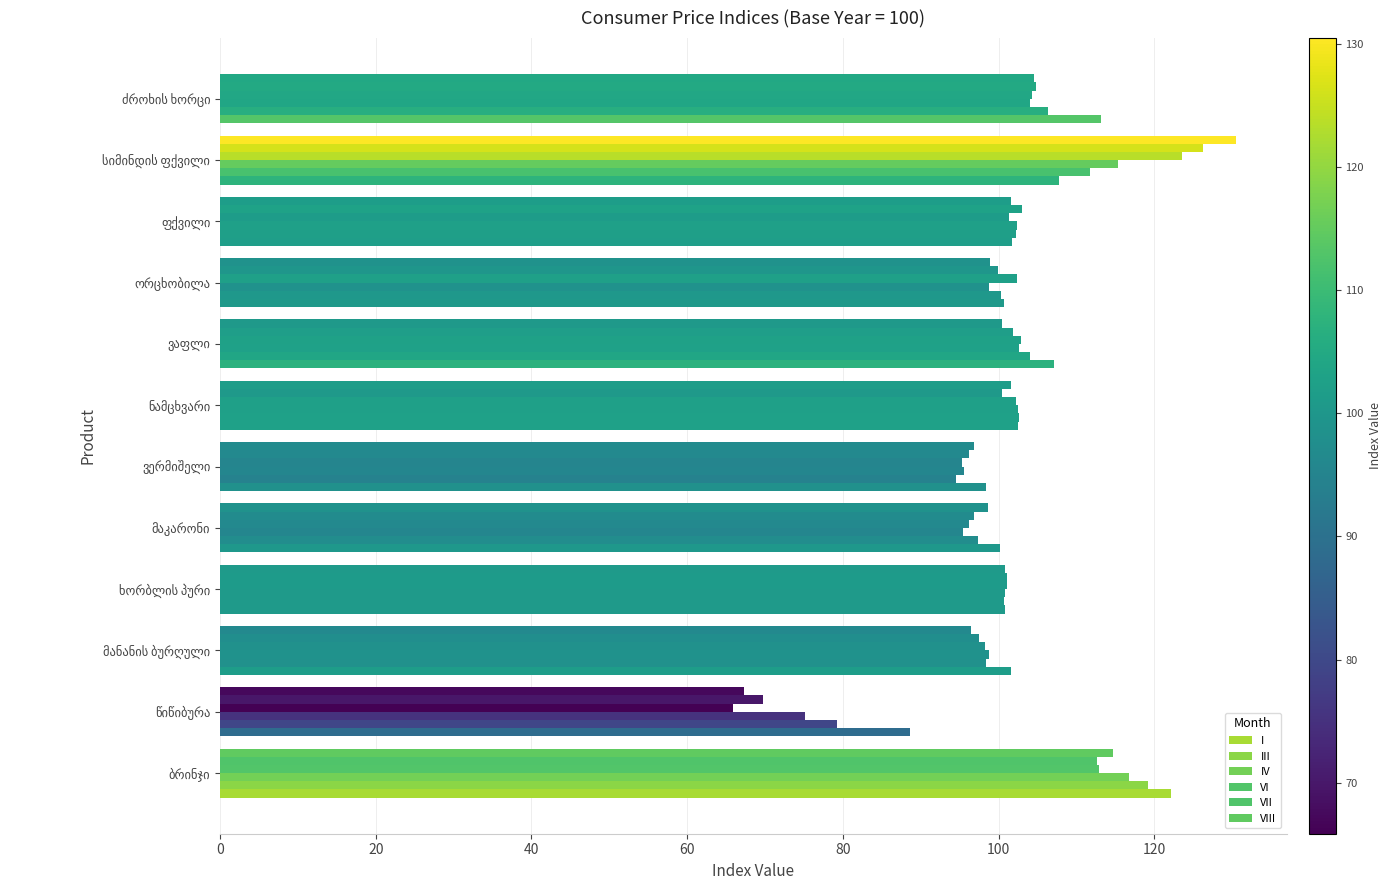

What position from the left is მანანის ბურღული?

3